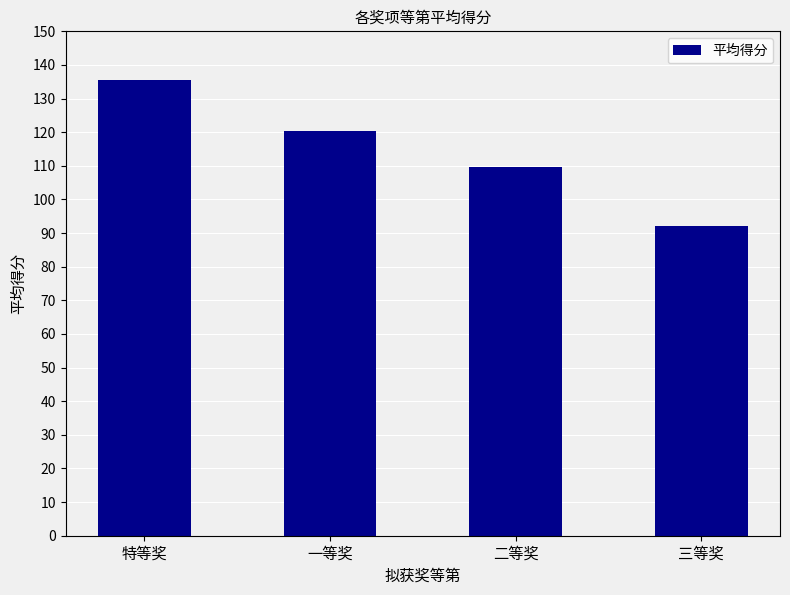

Rank the categories by value from lowest to highest.

三等奖, 二等奖, 一等奖, 特等奖